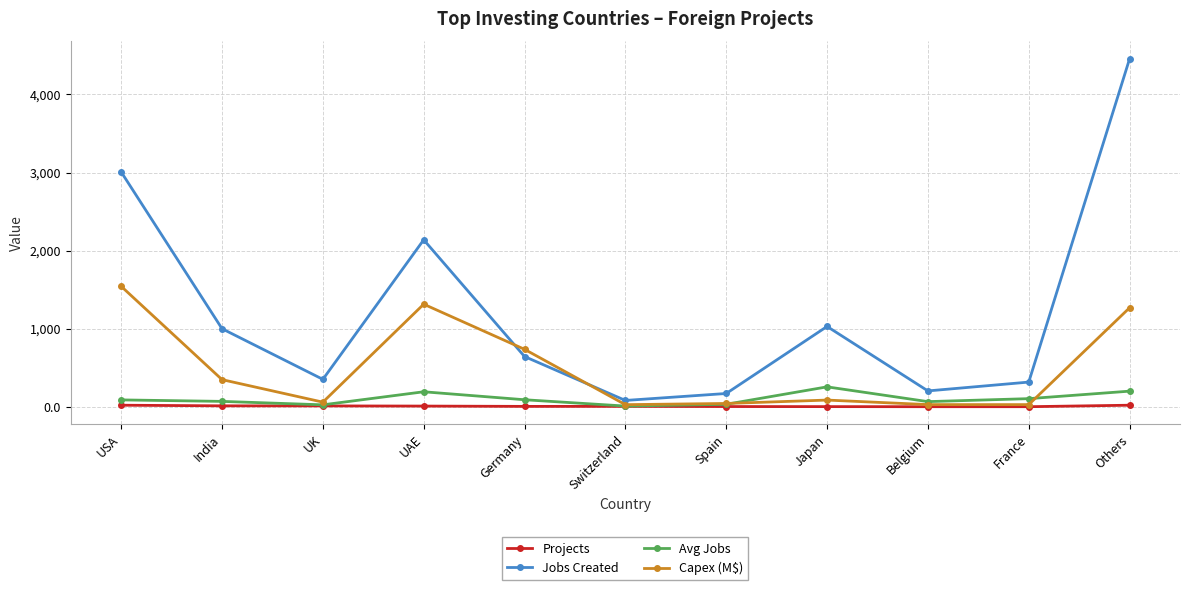

Which series has the largest range (max minus min)?

Jobs Created